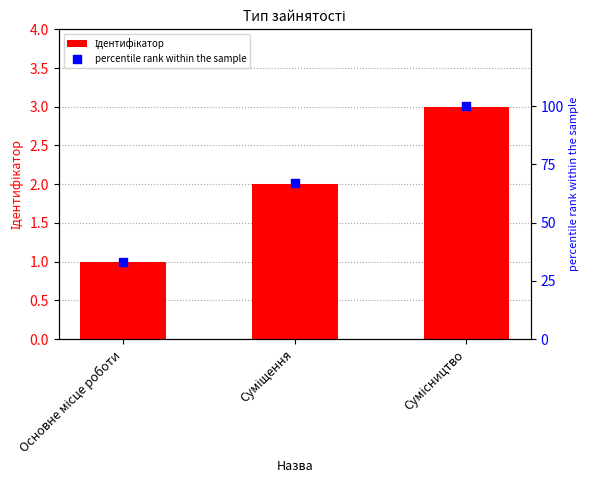

Which series has the widest spread of Y values?

percentile rank within the sample